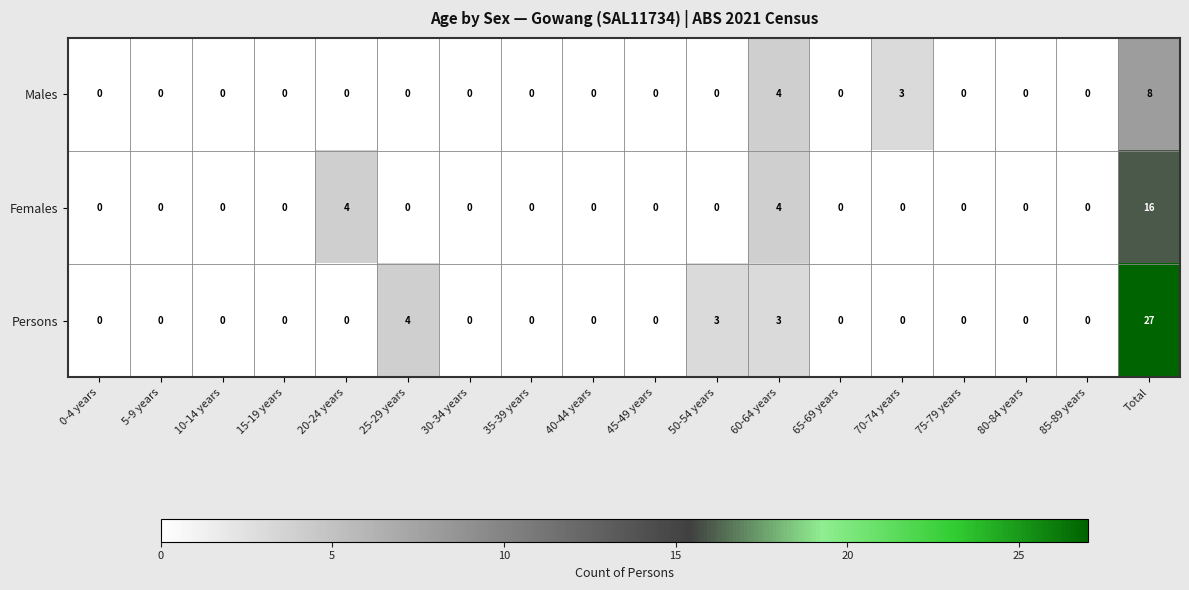

Which series has the largest total across all categories?

Persons